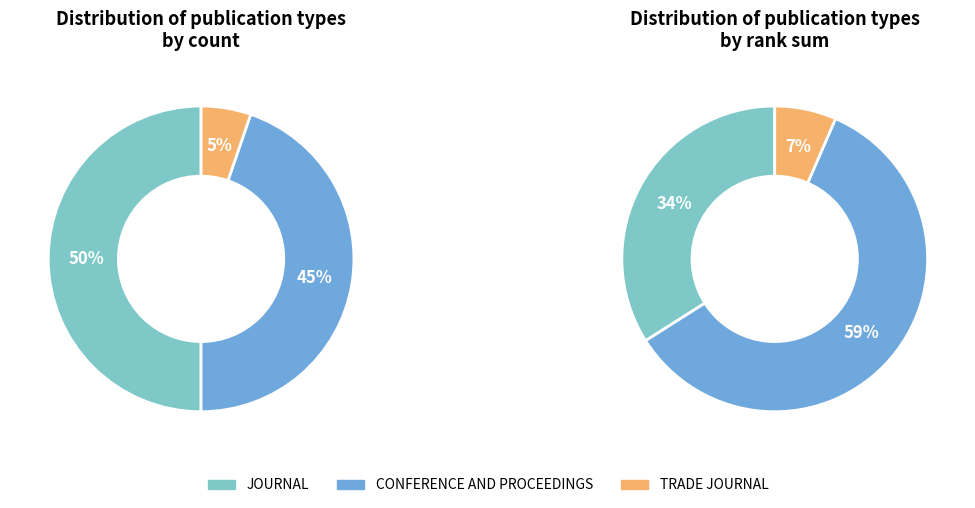

Combined, what portion of the pie is conference and proceedings and trade journal?

50.0%